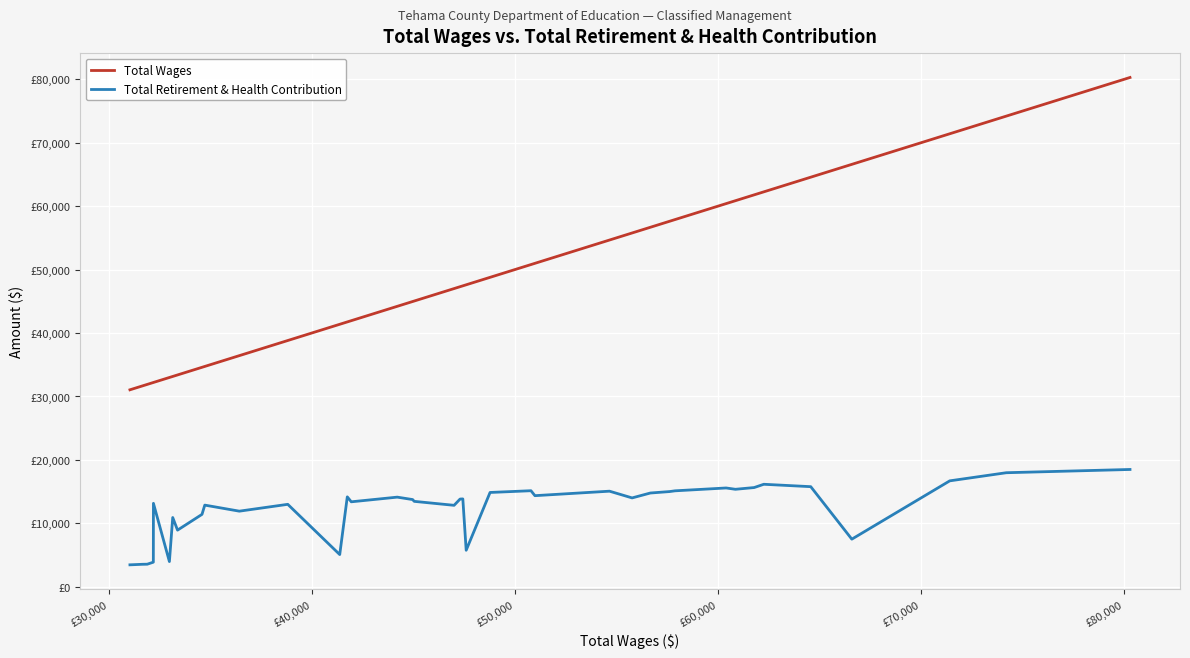

Rank the series by their average value, from highest to lowest.

Total Wages, Total Retirement & Health Contribution